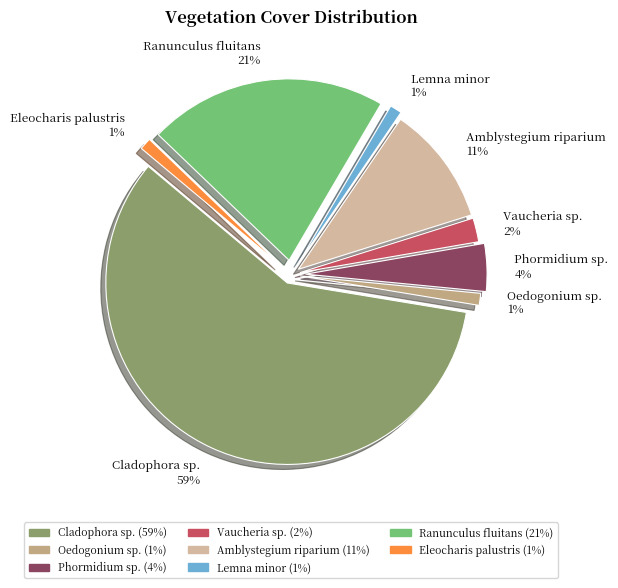

Do Ranunculus fluitans and Amblystegium riparium together represent more than half of the pie?

No